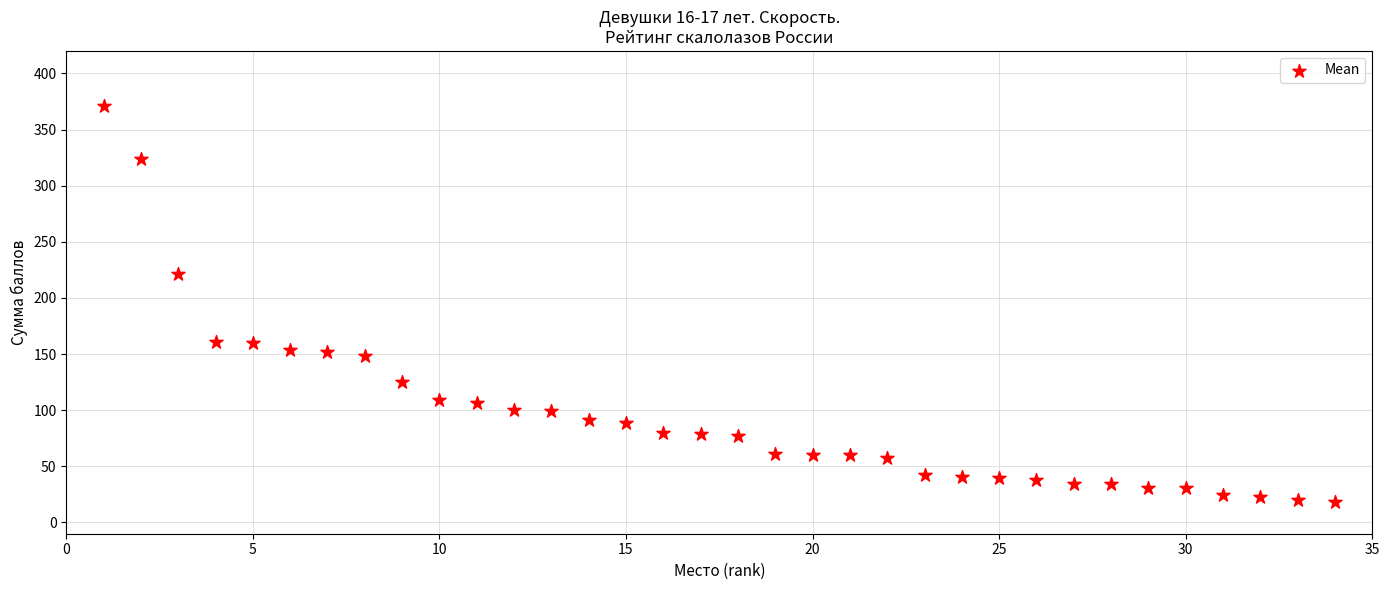

What Y value in the scatter plot is closest to 194?

221.6